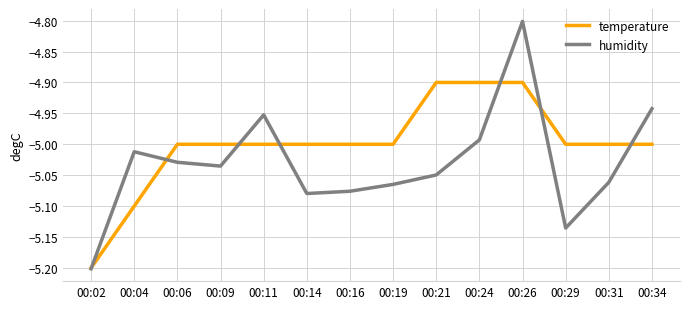

Reading left to right, transcribe all the data shown in this chart.

temperature: 00:02=-5.2	00:04=-5.1	00:06=-5.0	00:09=-5.0	00:11=-5.0	00:14=-5.0	00:16=-5.0	00:19=-5.0	00:21=-4.9	00:24=-4.9	00:26=-4.9	00:29=-5.0	00:31=-5.0	00:34=-5.0
humidity: 00:02=-5.2	00:04=-5.0	00:06=-5.0	00:09=-5.0	00:11=-5.0	00:14=-5.1	00:16=-5.1	00:19=-5.1	00:21=-5.0	00:24=-5.0	00:26=-4.8	00:29=-5.1	00:31=-5.1	00:34=-4.9